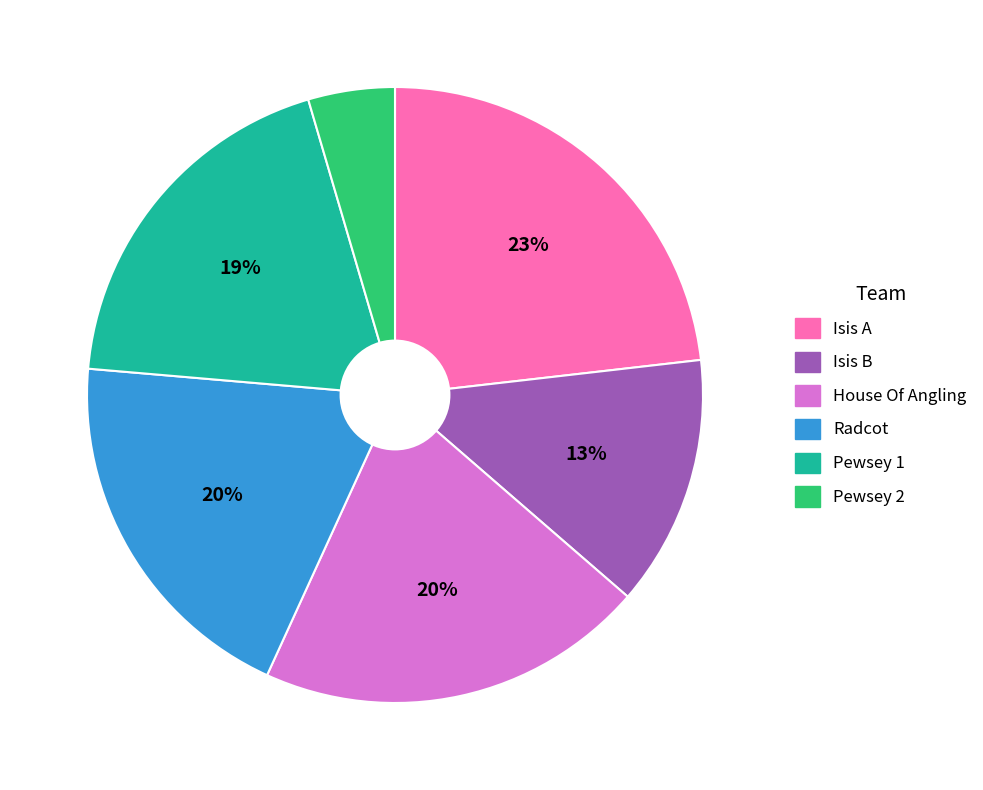

Which slice is the smallest?

Pewsey 2